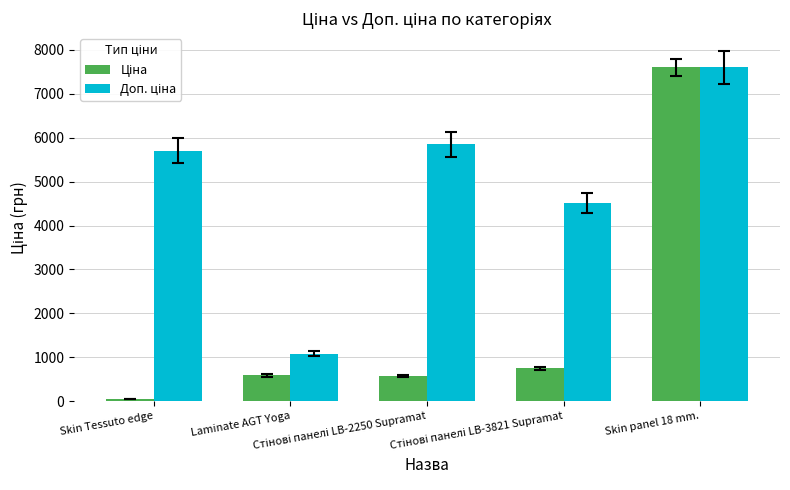

At which category is the sum across all series the highest?

Skin panel 18 mm.